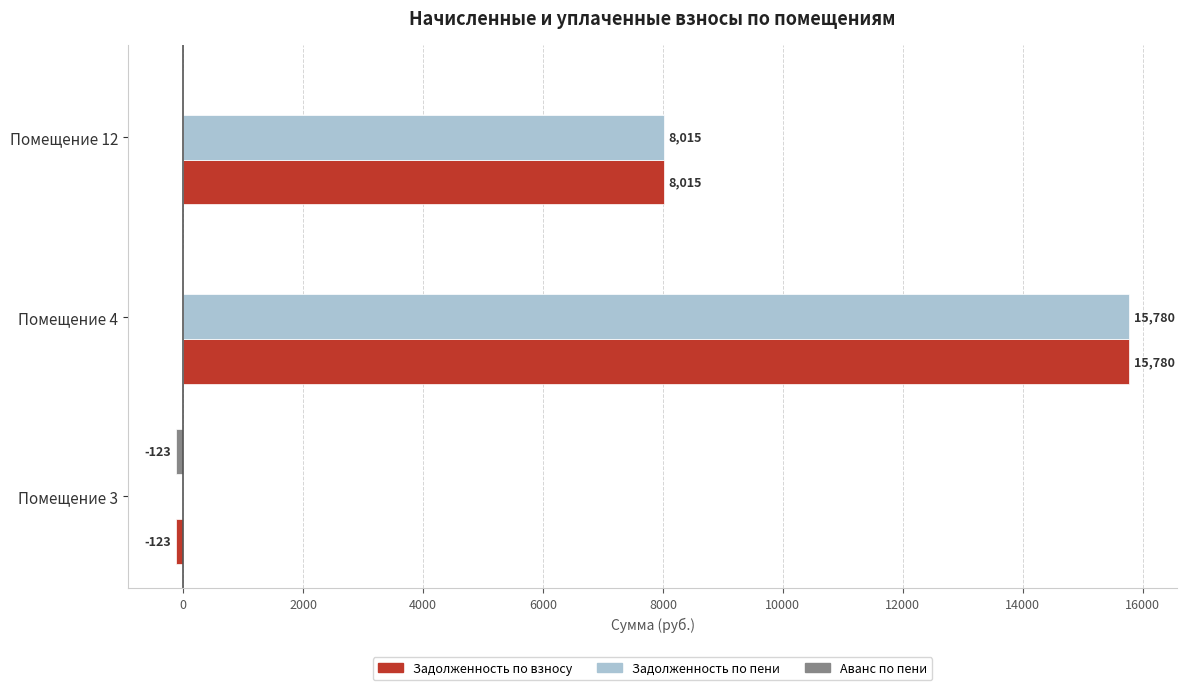

At which category is the sum across all series the highest?

Помещение 4